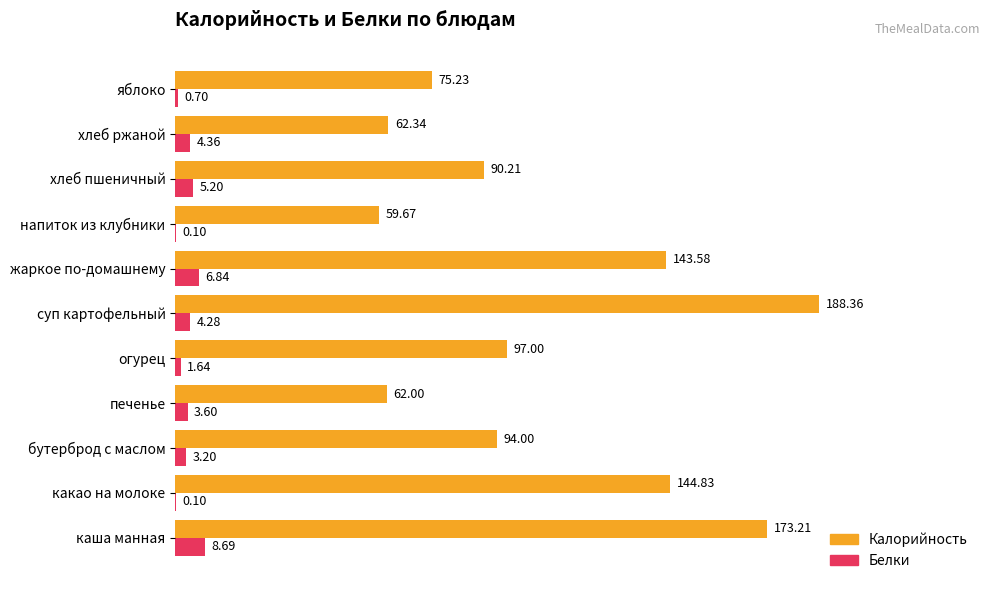

Between какао на молоке and хлеб ржаной, which series saw the biggest shift?

Калорийность